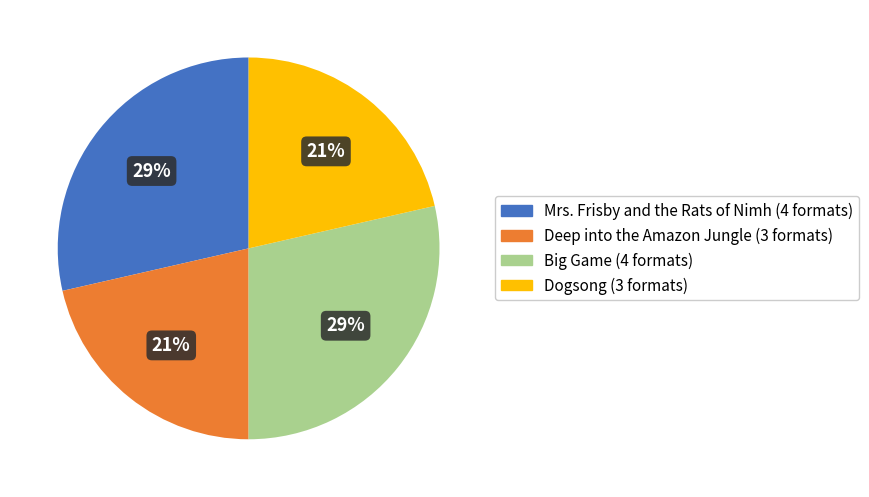

To the nearest percent, what percentage of the pie is Mrs. Frisby and the Rats of Nimh?

29%